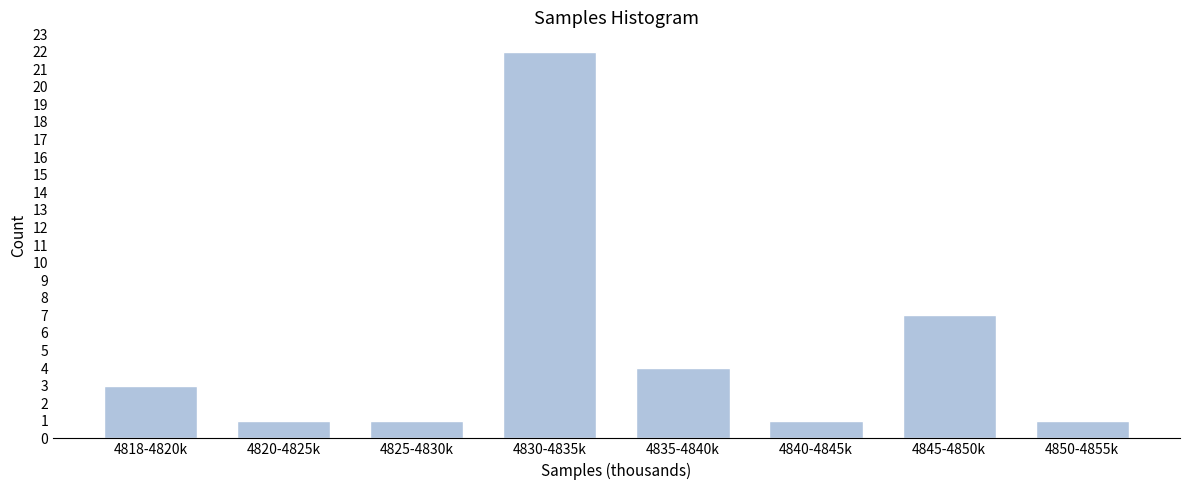

Reading left to right, extract all data points from this chart.

3	1	1	22	4	1	7	1